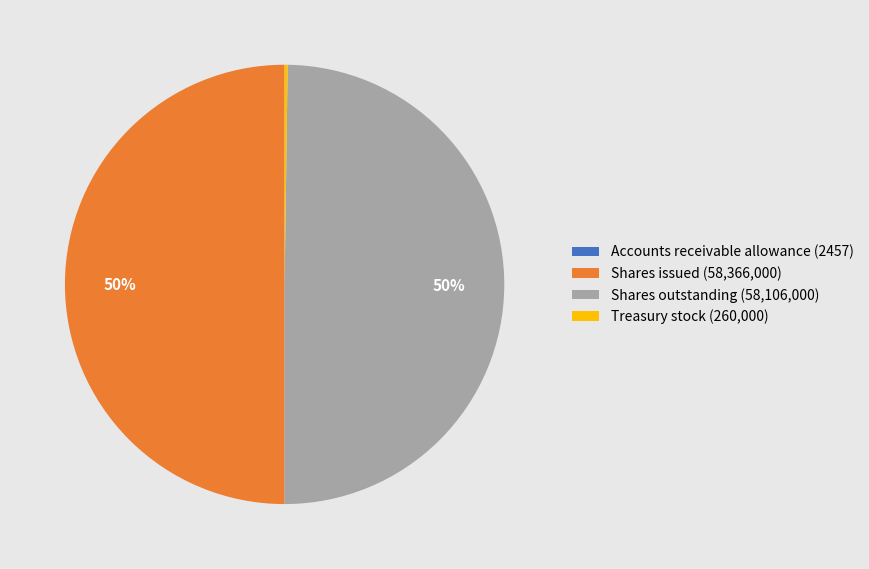

What is the ratio of the value at Shares issued (58,366,000) to the value at Shares outstanding (58,106,000)?

1.0